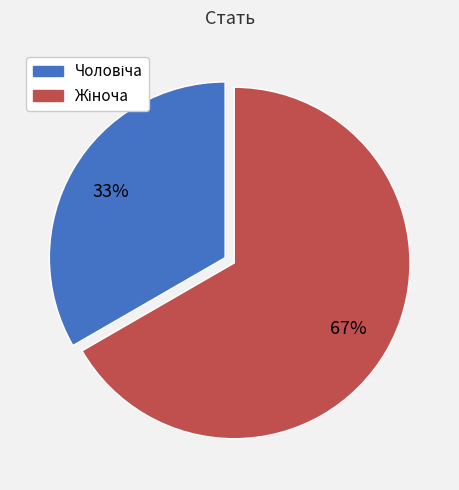

Count the number of slices in the pie.

2